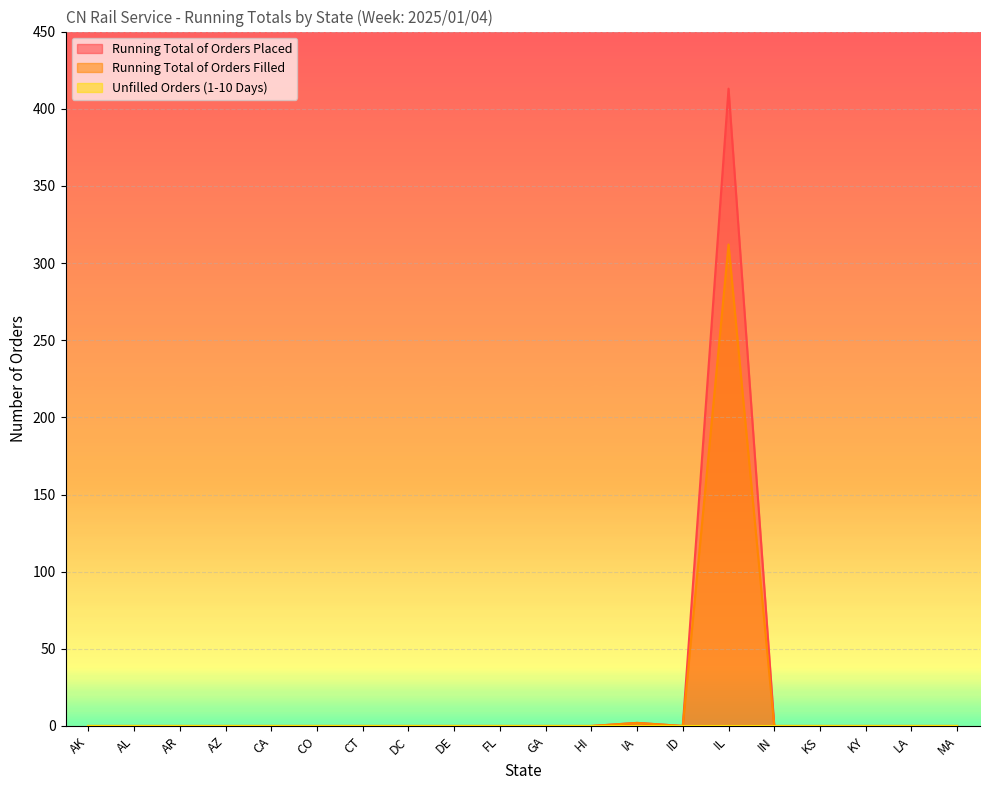

The value of Running Total of Orders Filled at AR is 117. True or false?

False